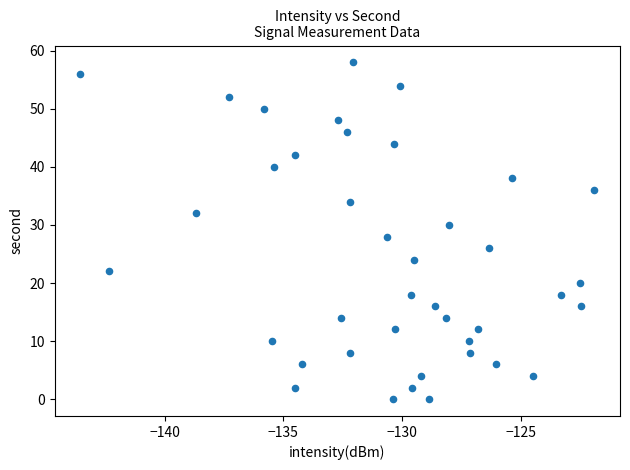

What is the range of Y values (max minus min)?

58